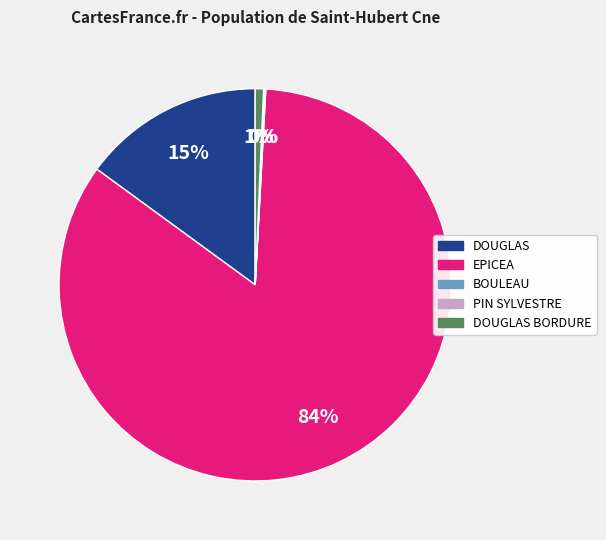

To the nearest percent, what is the difference between the largest and smallest slice percentages?

84%